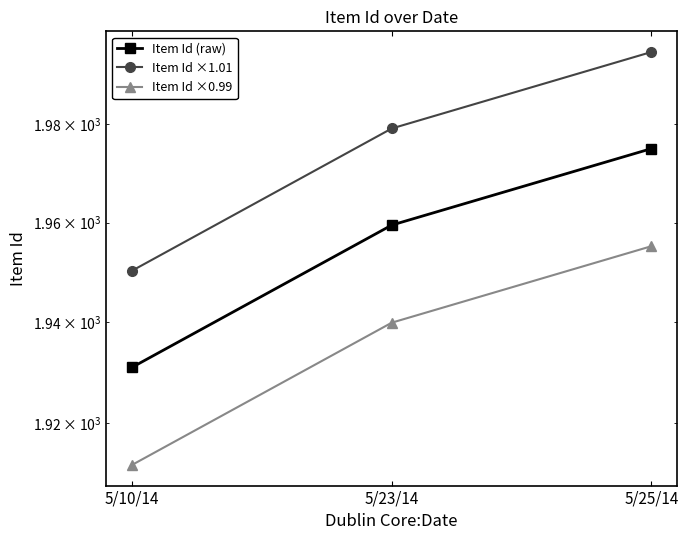

True or false: Item Id ×0.99 has a value of 1939.9 at 5/23/14.

True